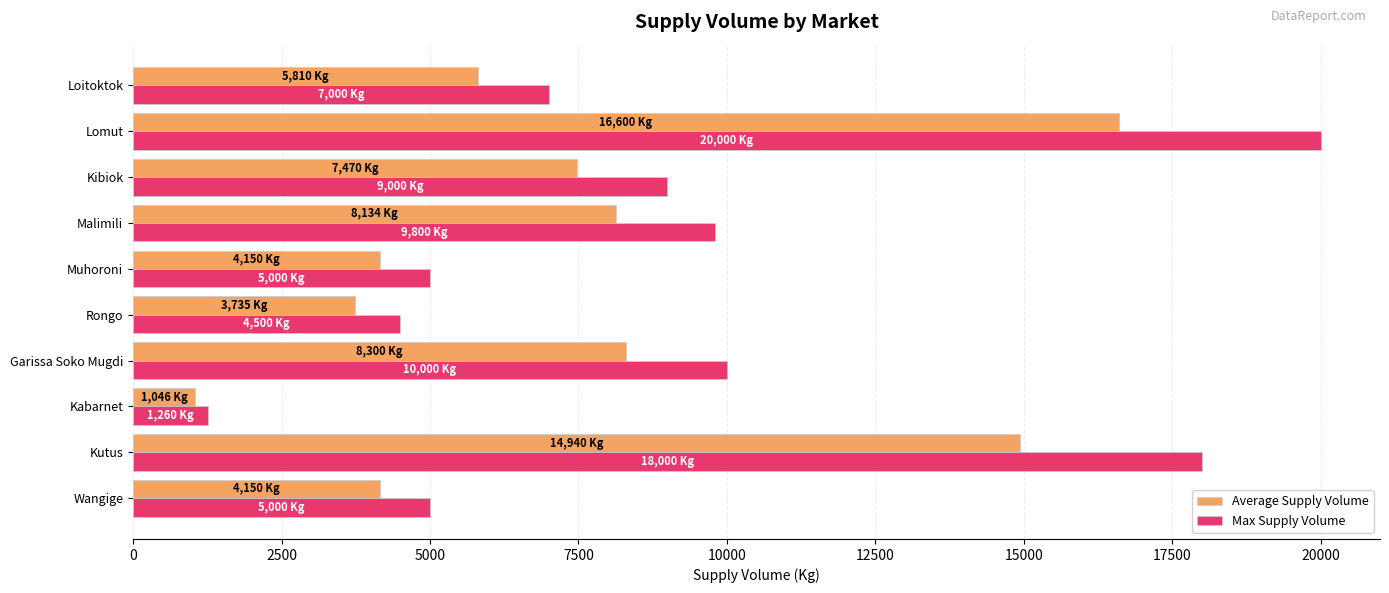

Is it true that Max Supply Volume equals 1169.1 at Muhoroni?

False